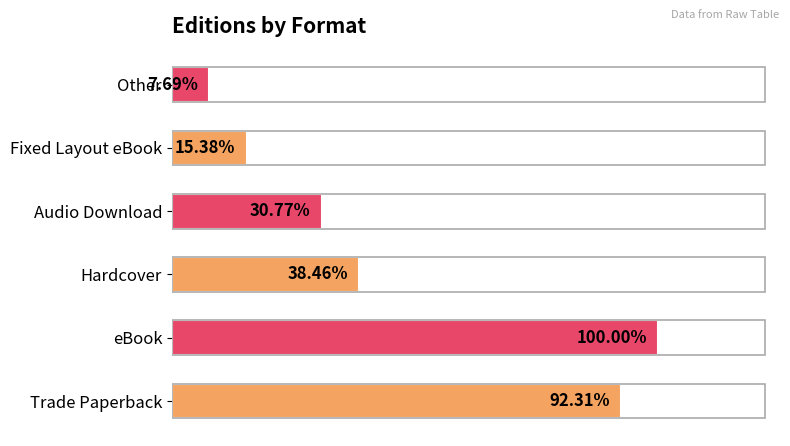

Does the chart contain any negative values?

No